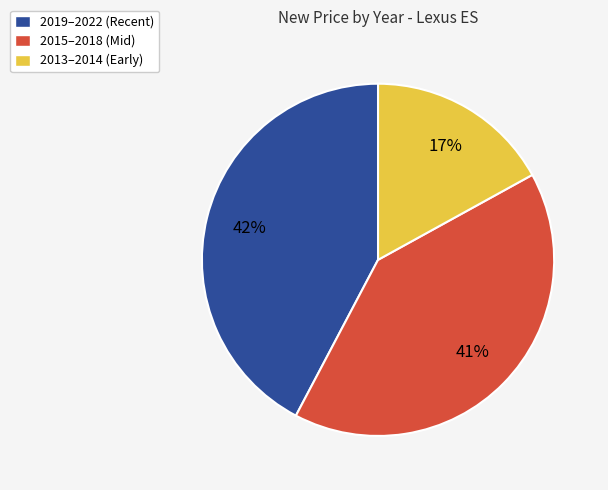

What percentage is the 2013–2014 (Early) slice, to the nearest percent?

17%